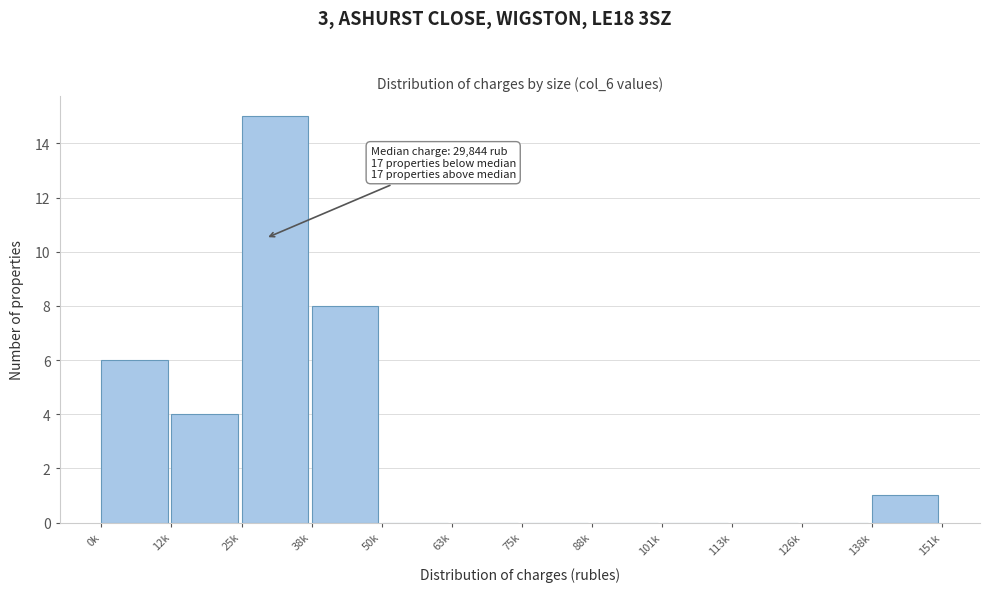

Reading left to right, what are all the values shown in this chart?

0k=6	12k=4	25k=15	38k=8	50k=0	63k=0	75k=0	88k=0	101k=0	113k=0	126k=0	138k=1